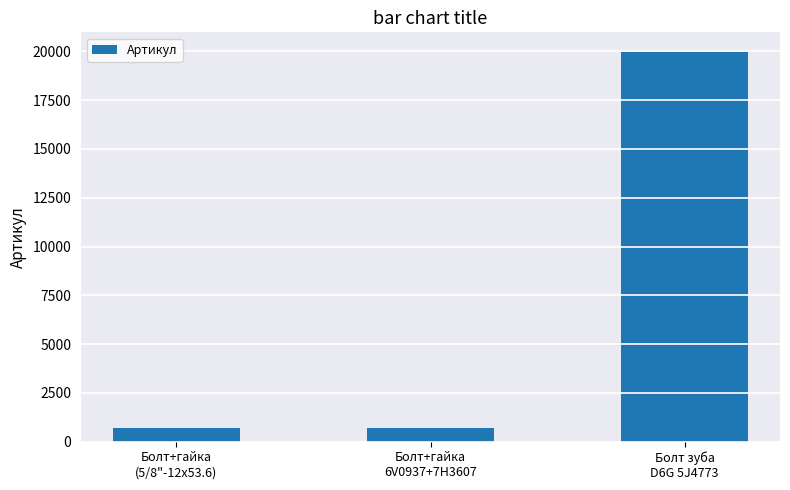

What is the value of the 3rd bar from the left?

19979